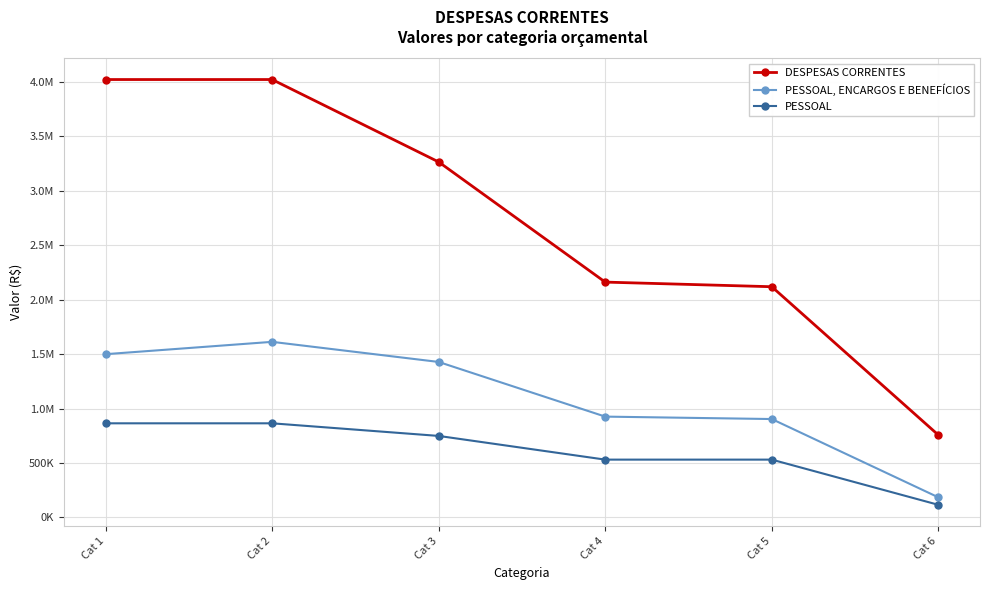

What is the approximate value of PESSOAL at Cat 3?

748448.0